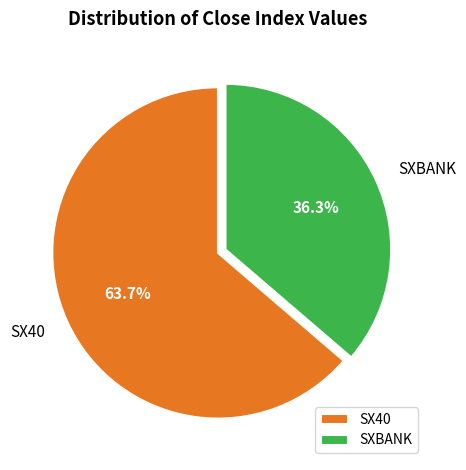

Combined, what portion of the pie is SXBANK and SX40?

100.0%